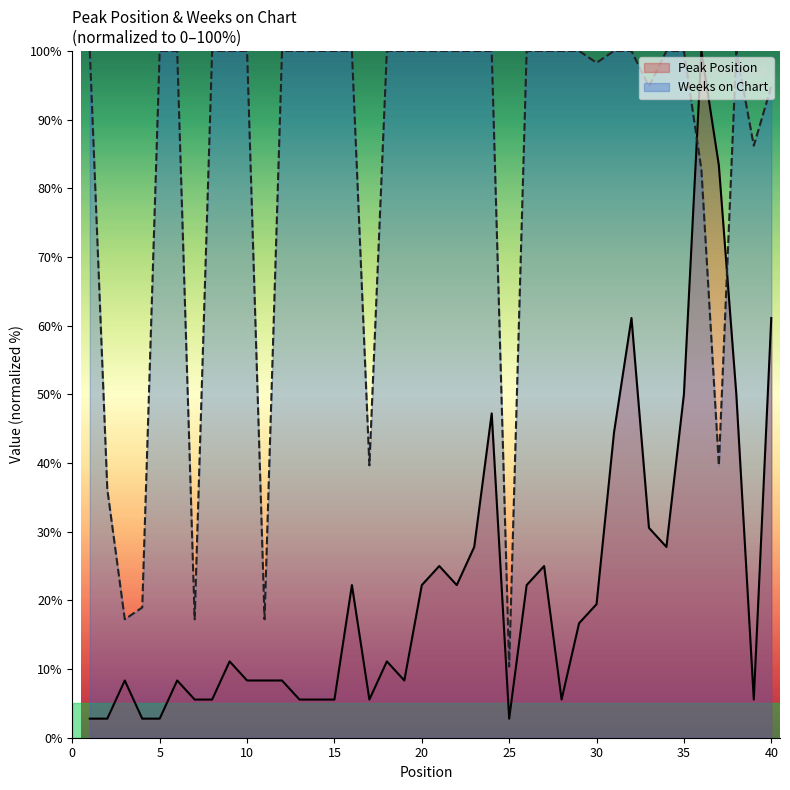

How many lines are shown in the chart?

2